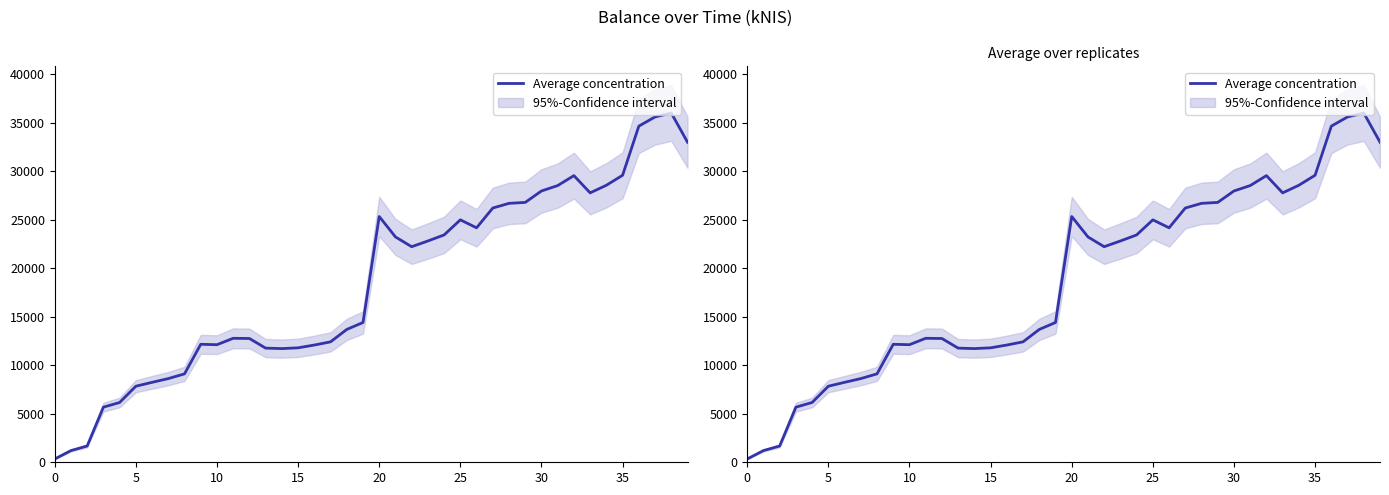

Does the chart display data point markers on the line(s)?

No